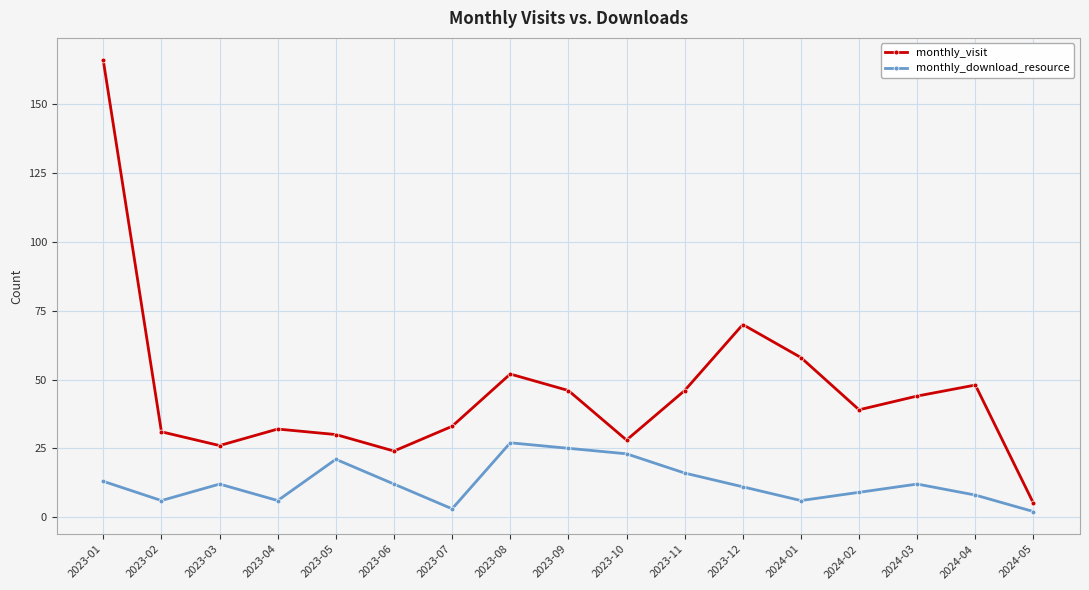

Is it true that monthly_visit equals 46 at 2023-09?

True